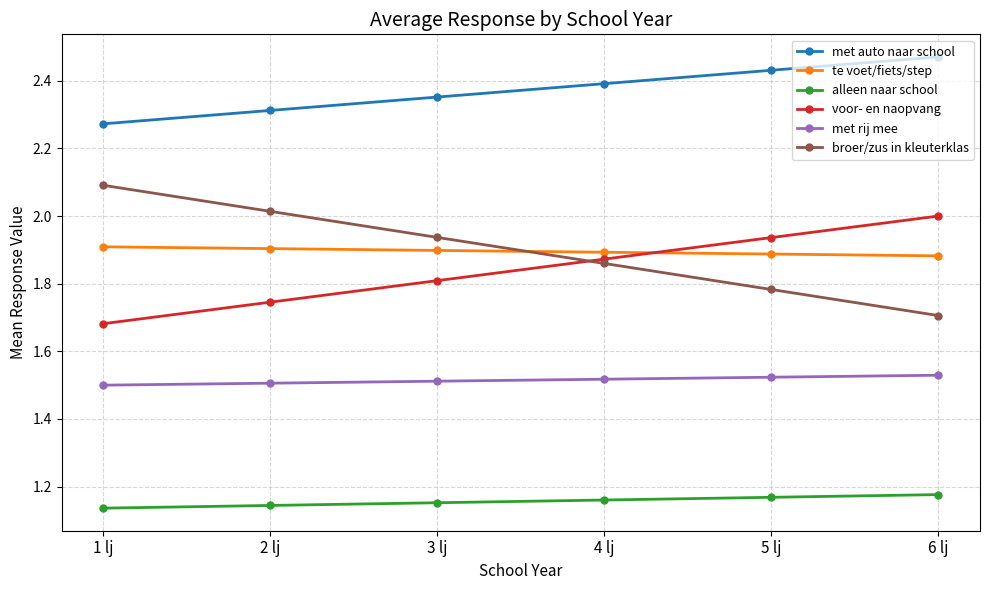

Which series has the largest range (max minus min)?

broer/zus in kleuterklas